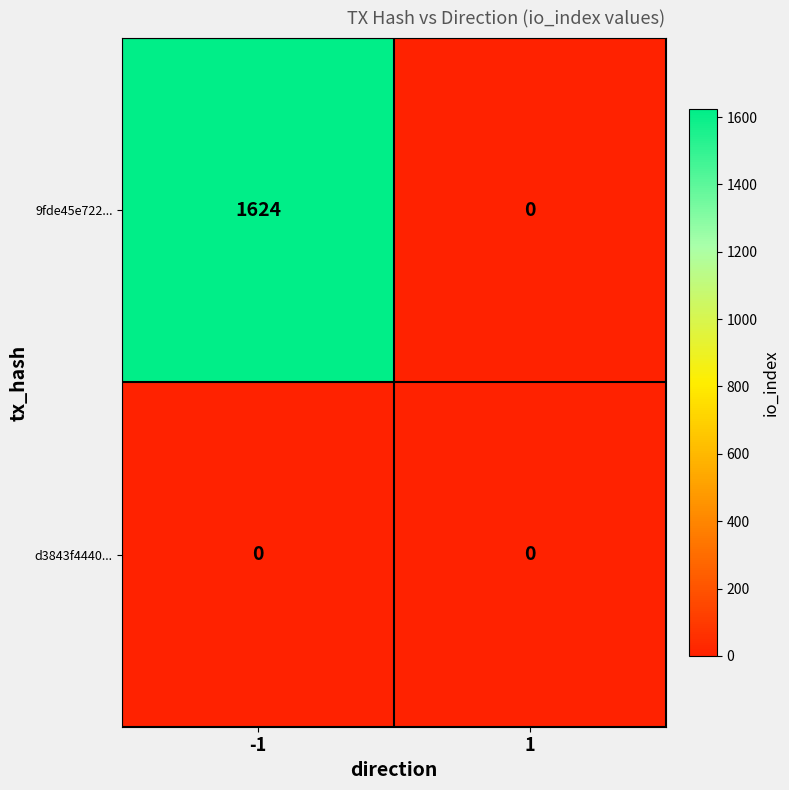

Reading left to right, what are all the values shown in this chart?

9fde45e722...: 1624	0
d3843f4440...: 0	0